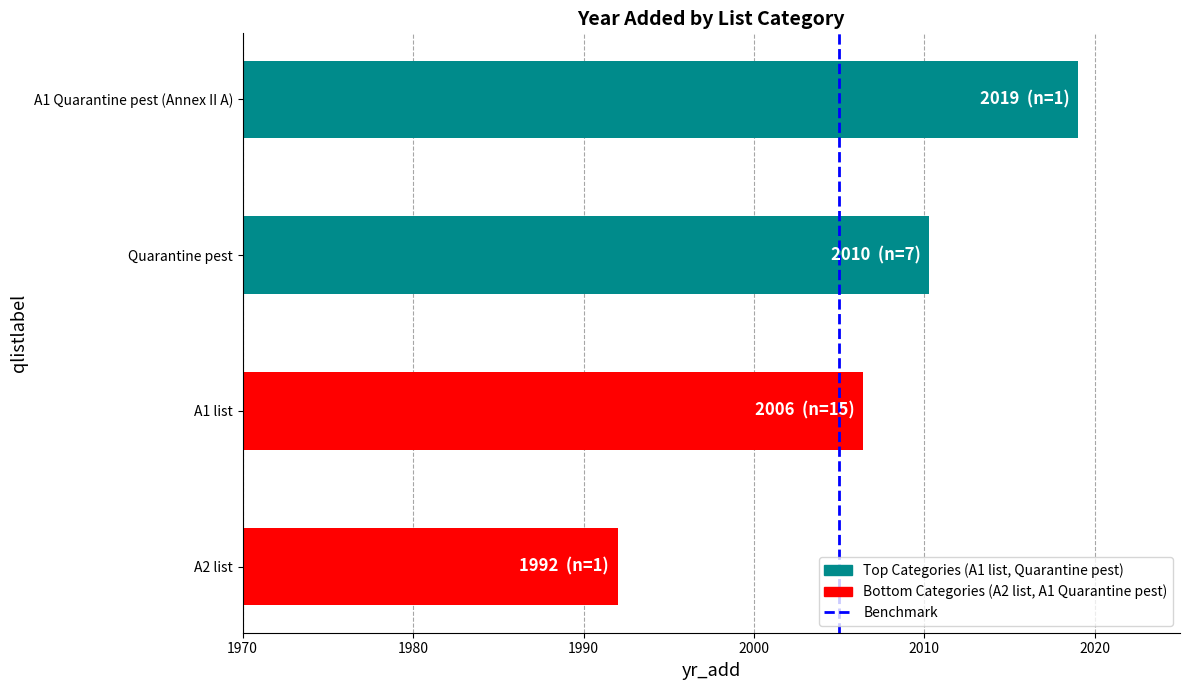

Reading bottom to top, list all the values displayed in this chart.

A2 list=1992.0	A1 list=2006.4	Quarantine pest=2010.3	A1 Quarantine pest (Annex II A)=2019.0